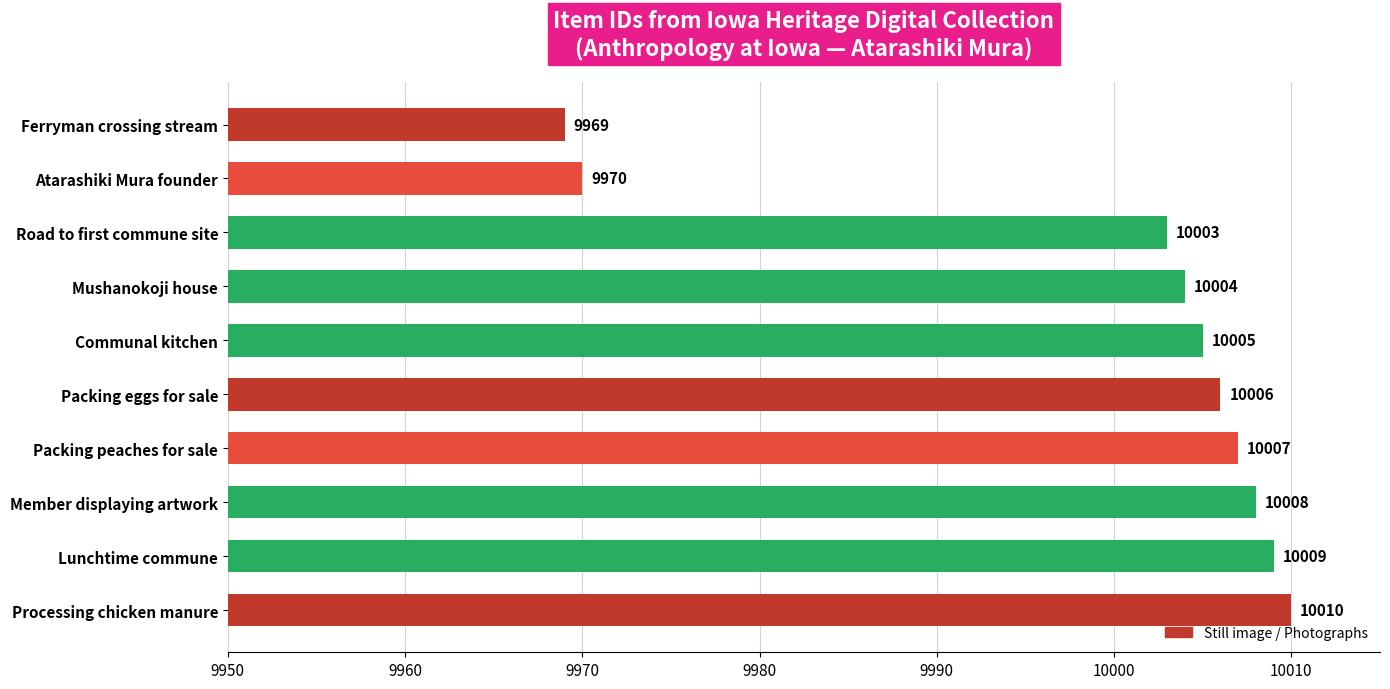

What is the average value?

9999